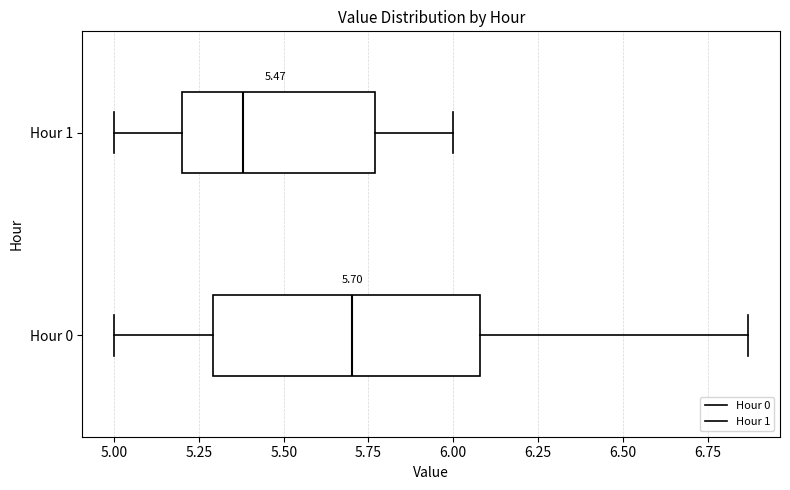

Which box is the widest, from its left edge to its right edge?

Hour 0